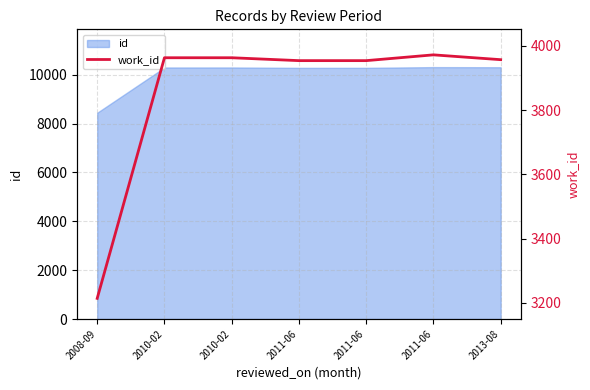

At which category does the chart reach its minimum across all series?

2008-09